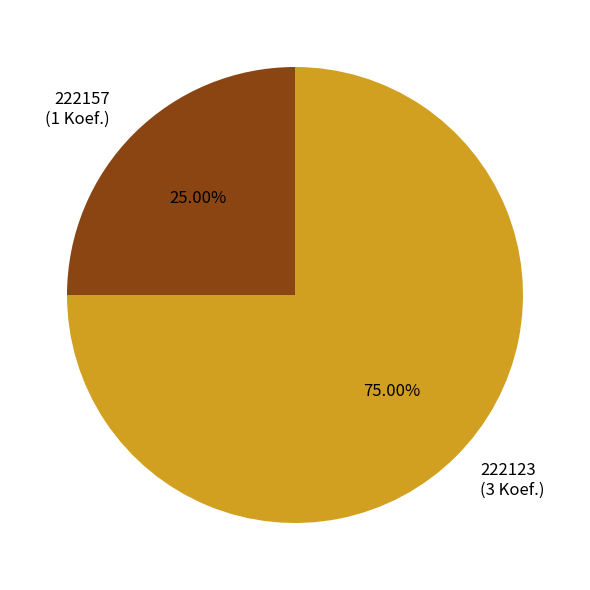

Is it true that 222123 is 69% of the pie?

False